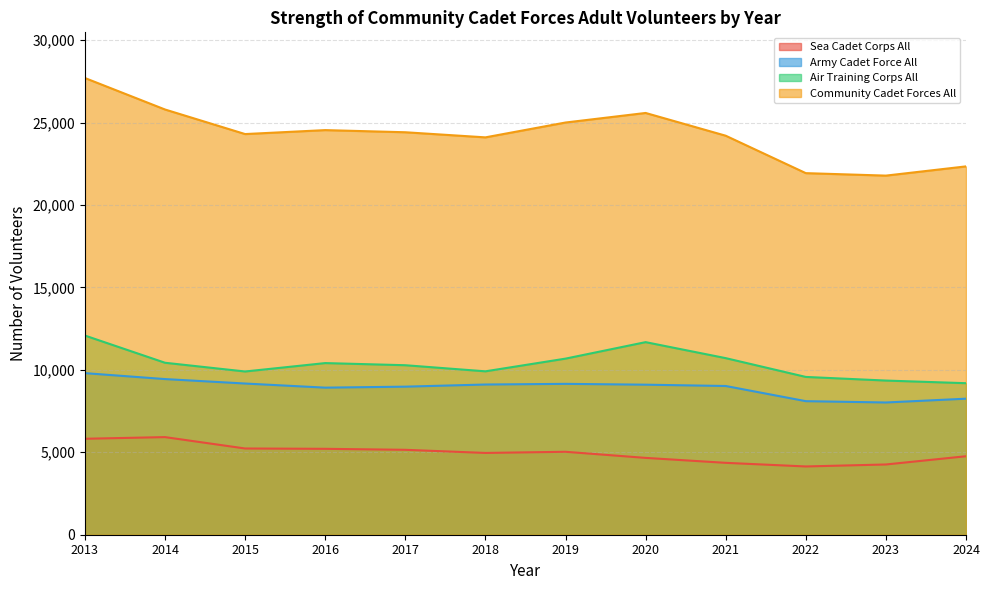

At which category does Sea Cadet Corps All reach its first local peak?

2014